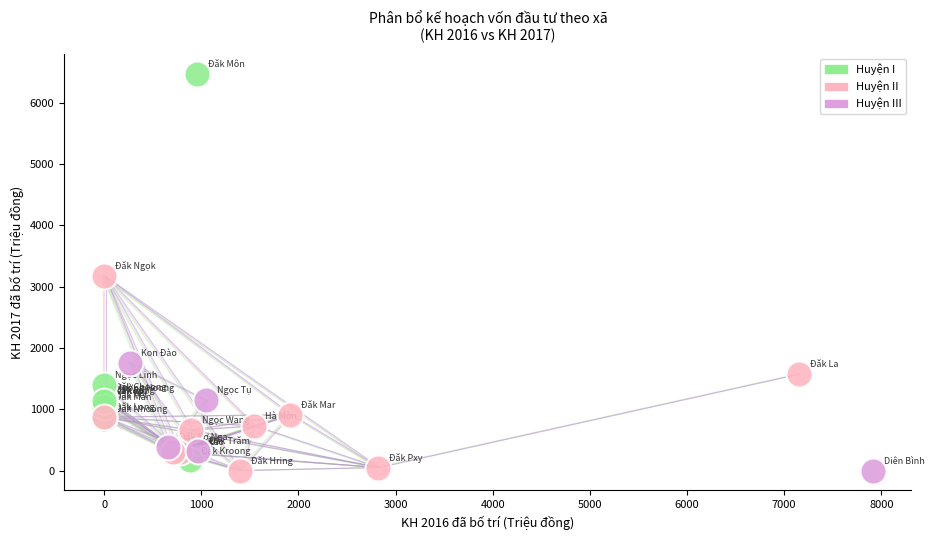

What are all the series names shown in the legend?

Huyện I, Huyện II, Huyện III